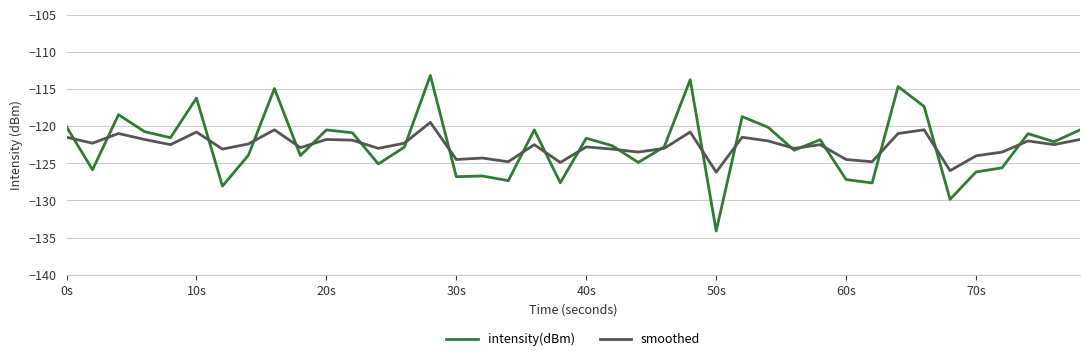

Rank the series by their maximum value, from highest to lowest.

intensity(dBm), smoothed